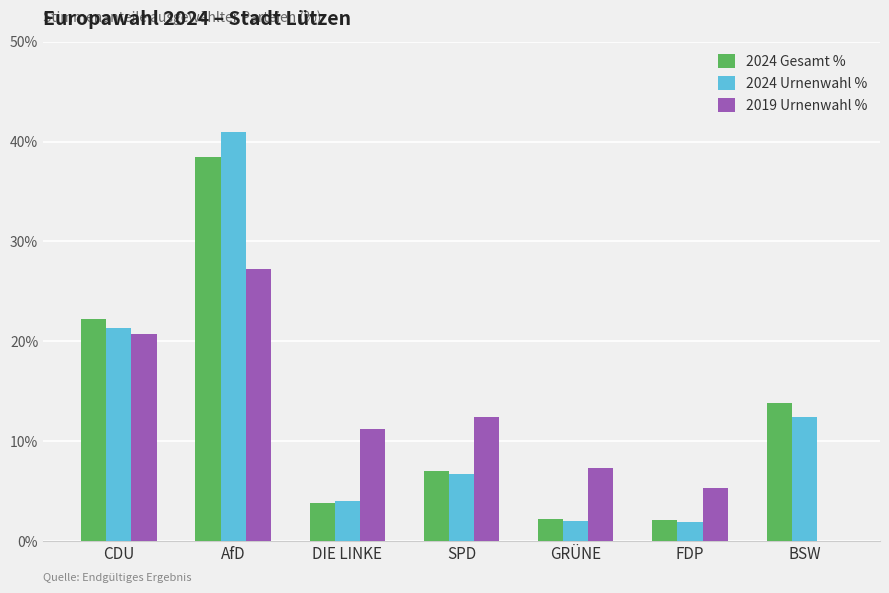

How many groups of bars are there?

7